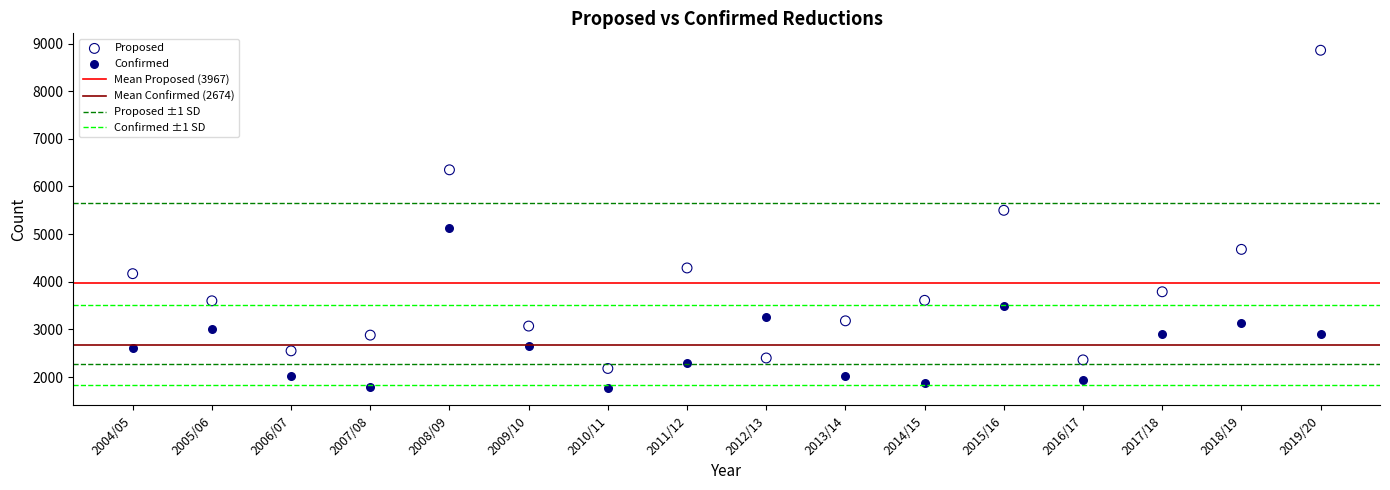

Which series contains the highest Y value?

Proposed